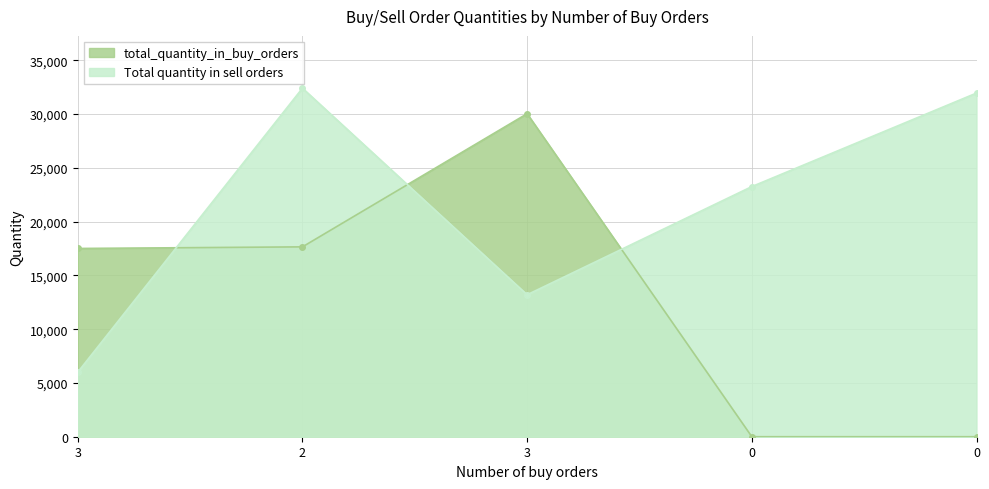

At which label does total_quantity_in_buy_orders reach its peak?

3